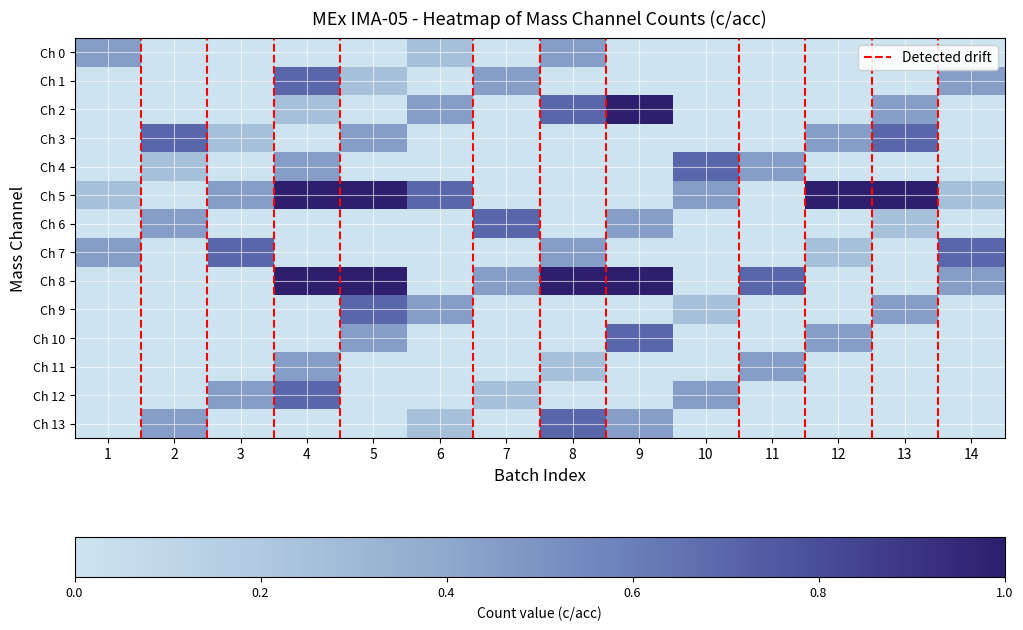

What is the difference between the highest and lowest values at 11?

0.7